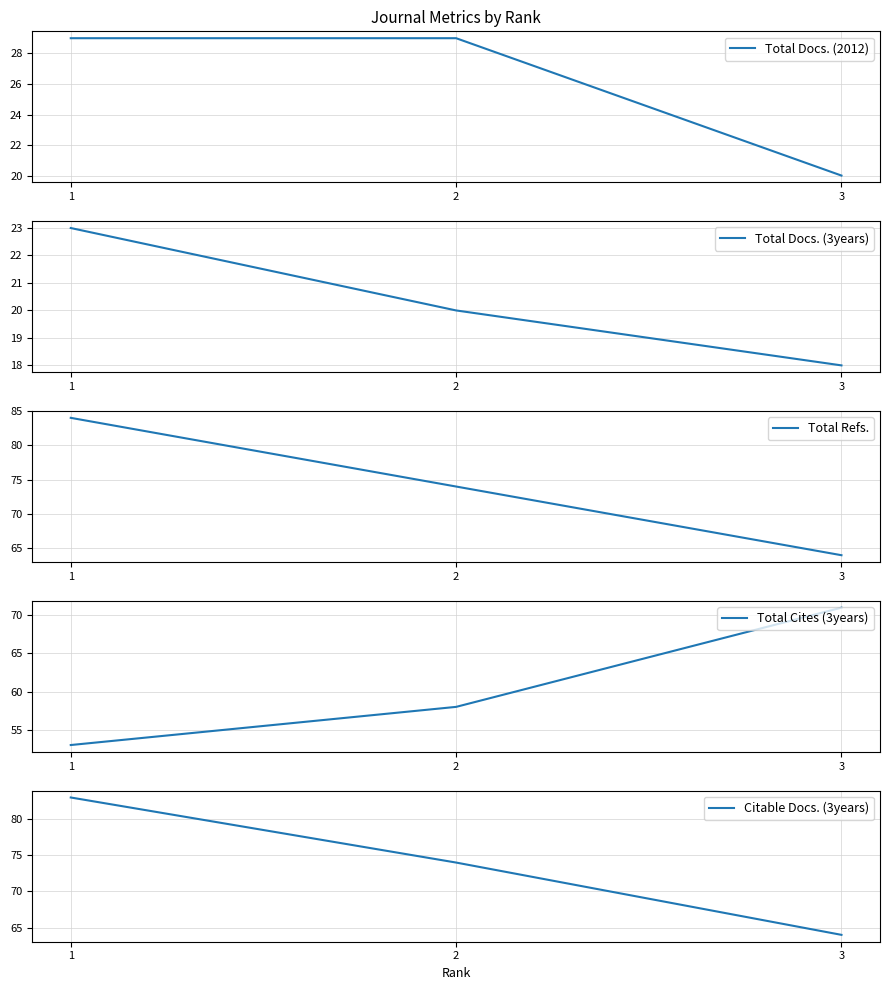

Does the chart have visible grid lines?

Yes